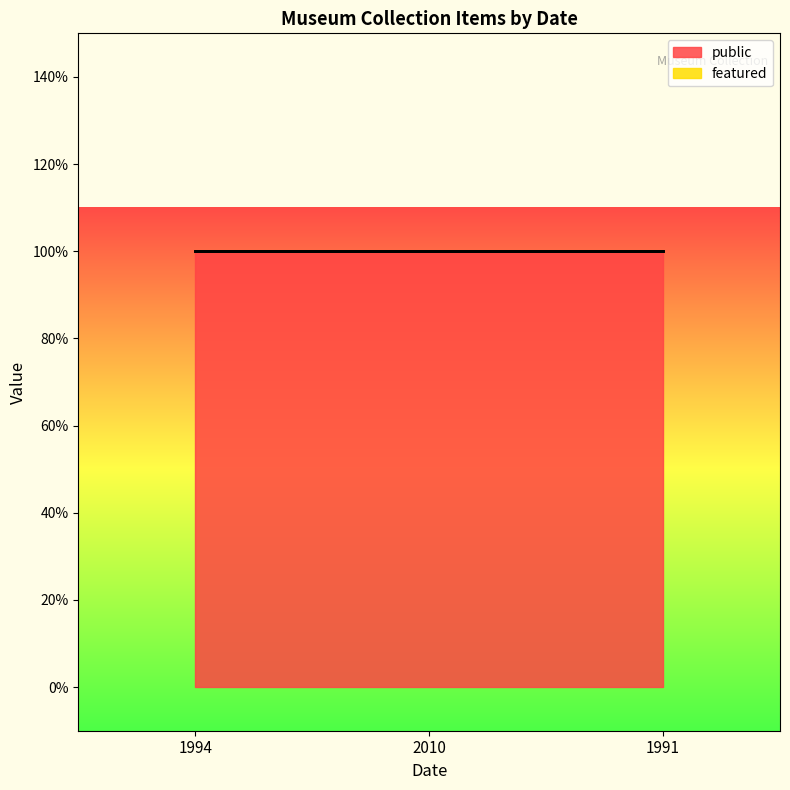

Which series has the largest range (max minus min)?

public